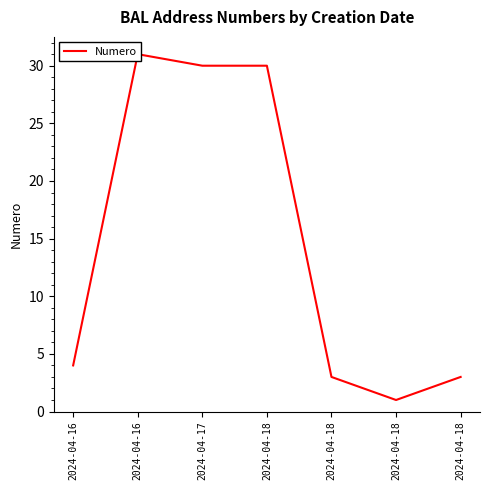

What is the difference between the maximum and minimum values?

30